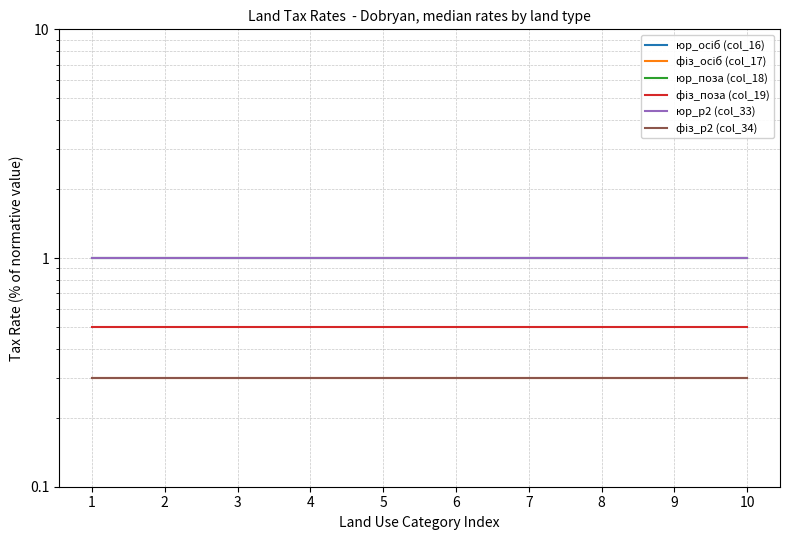

What is the value of the фіз_р2 (col_34) point at the 10th from the left?

0.3